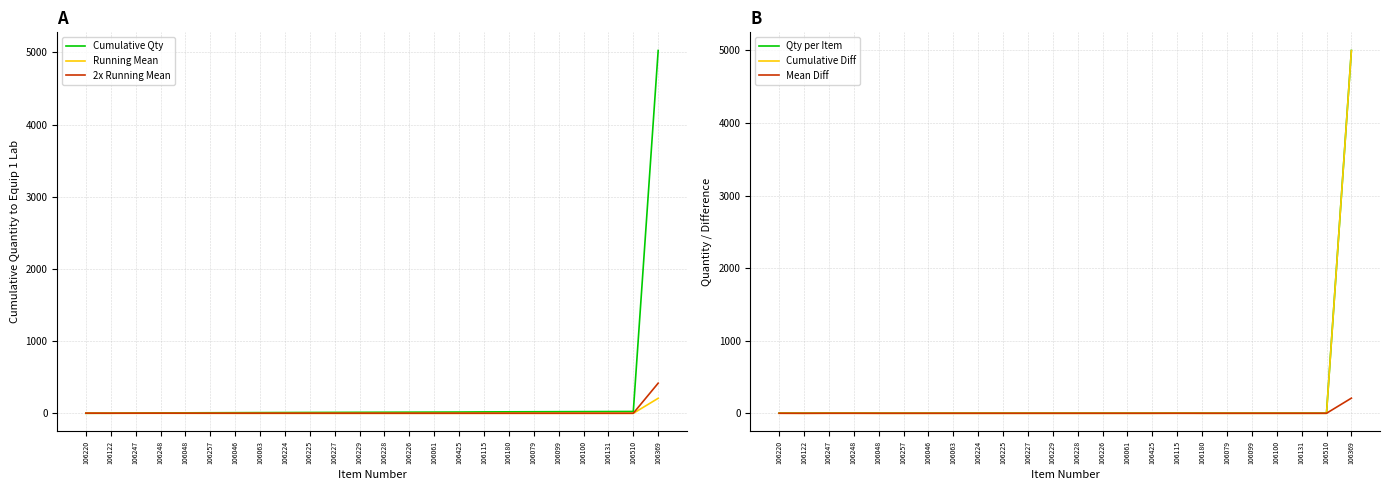

Rank the categories by Cumulative Qty value from highest to lowest.

106369, 106510, 106131, 106100, 106099, 106079, 106180, 106115, 106425, 106061, 106226, 106228, 106229, 106227, 106225, 106224, 106063, 106046, 106257, 106048, 106248, 106247, 106122, 106220